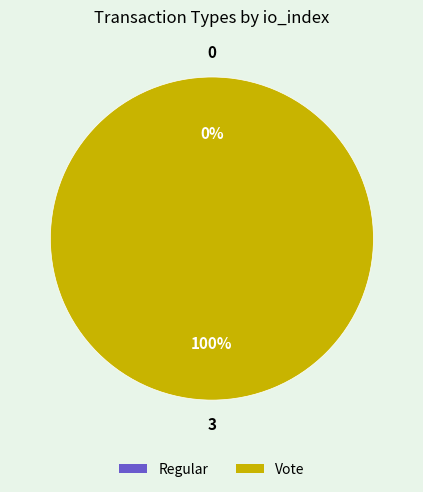

Is Regular the majority of the pie?

No